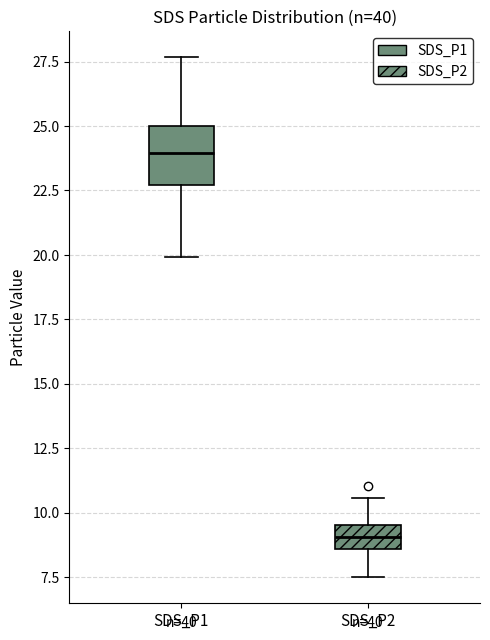

Comparing the boxes themselves (not the whiskers), which one is the tallest?

SDS_P1